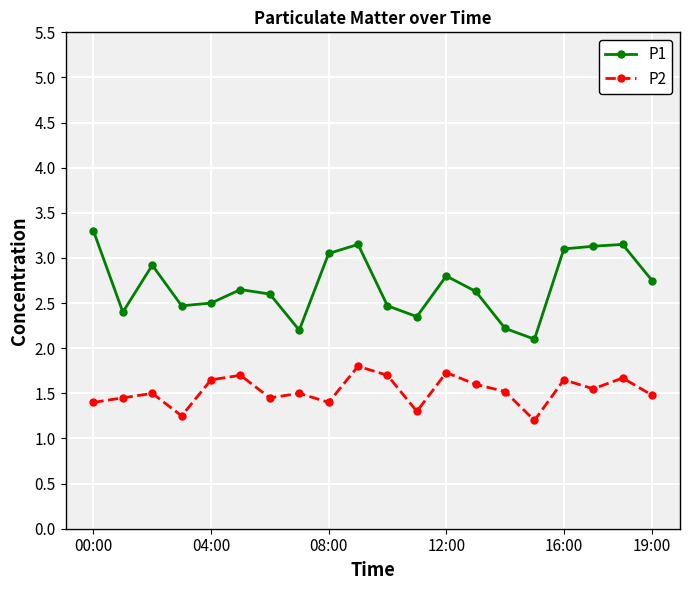

What is the greatest value displayed?

3.3